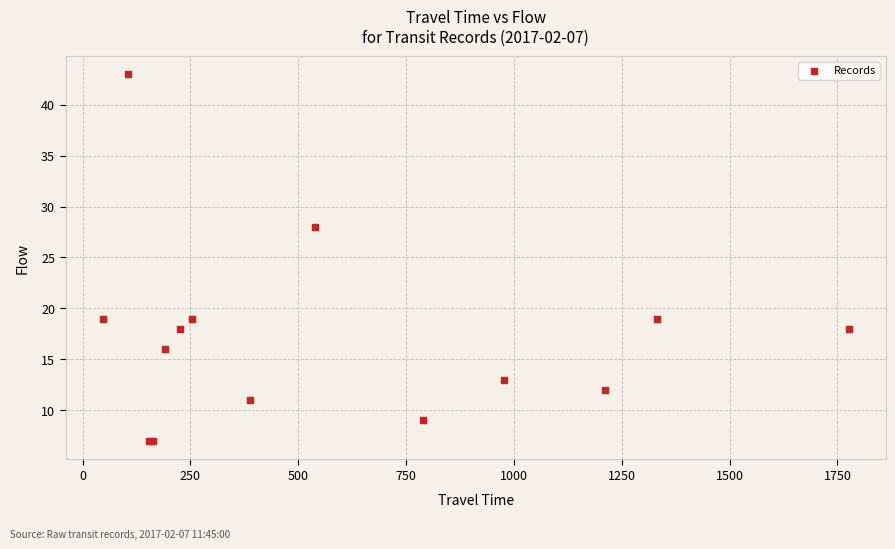

What Y value in the scatter plot is closest to 25?

28